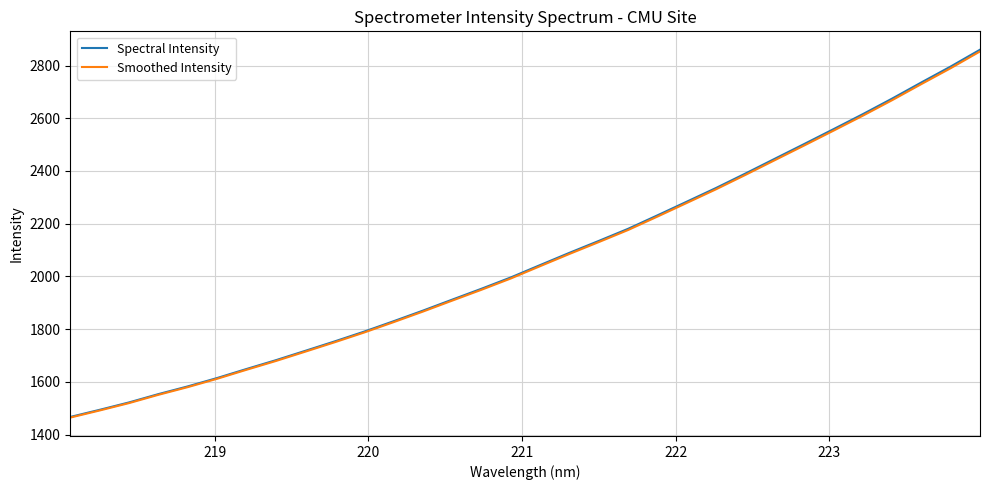

Count the number of data series in this chart.

2